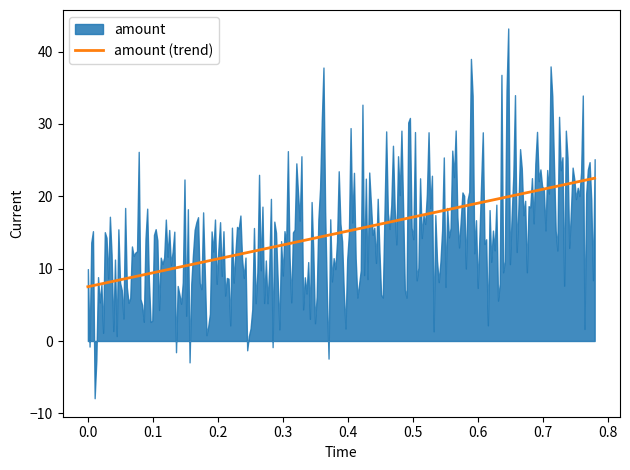

What is the minimum value for amount (trend)?

7.5